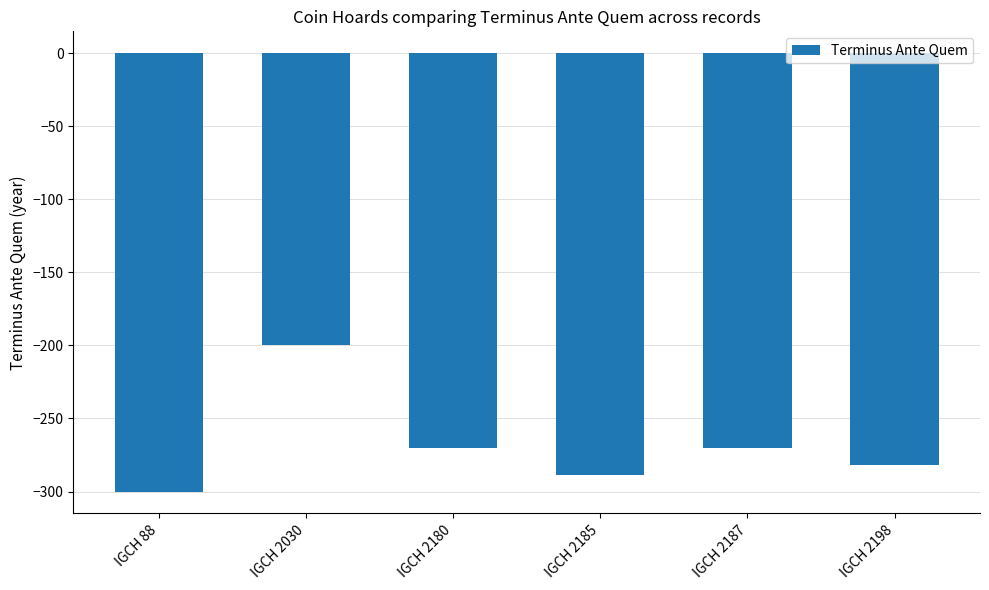

What is the value of the 5th bar from the left?

-270